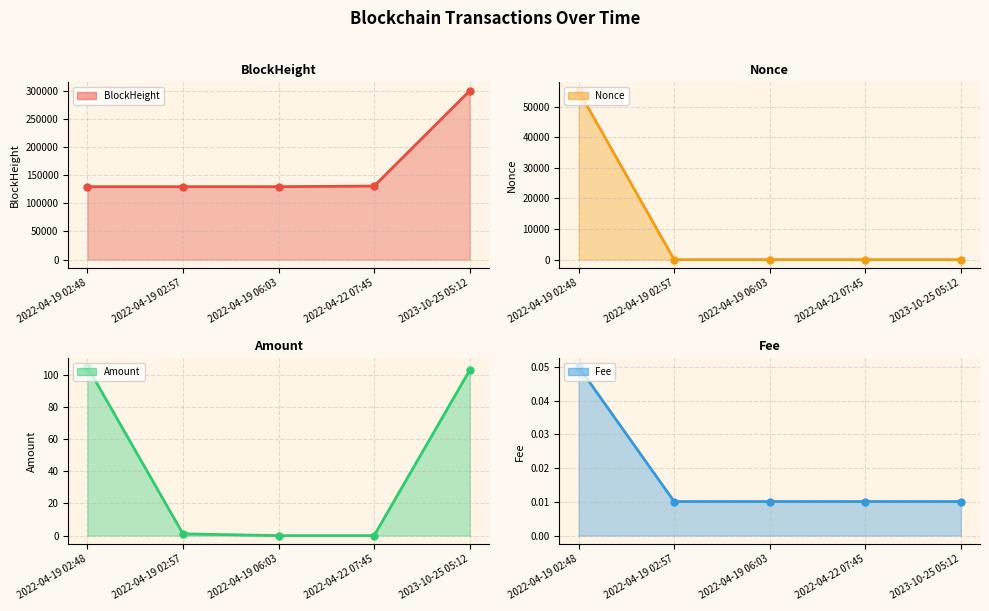

Rank the categories by BlockHeight value from highest to lowest.

2023-10-25 05:12, 2022-04-22 07:45, 2022-04-19 06:03, 2022-04-19 02:57, 2022-04-19 02:48